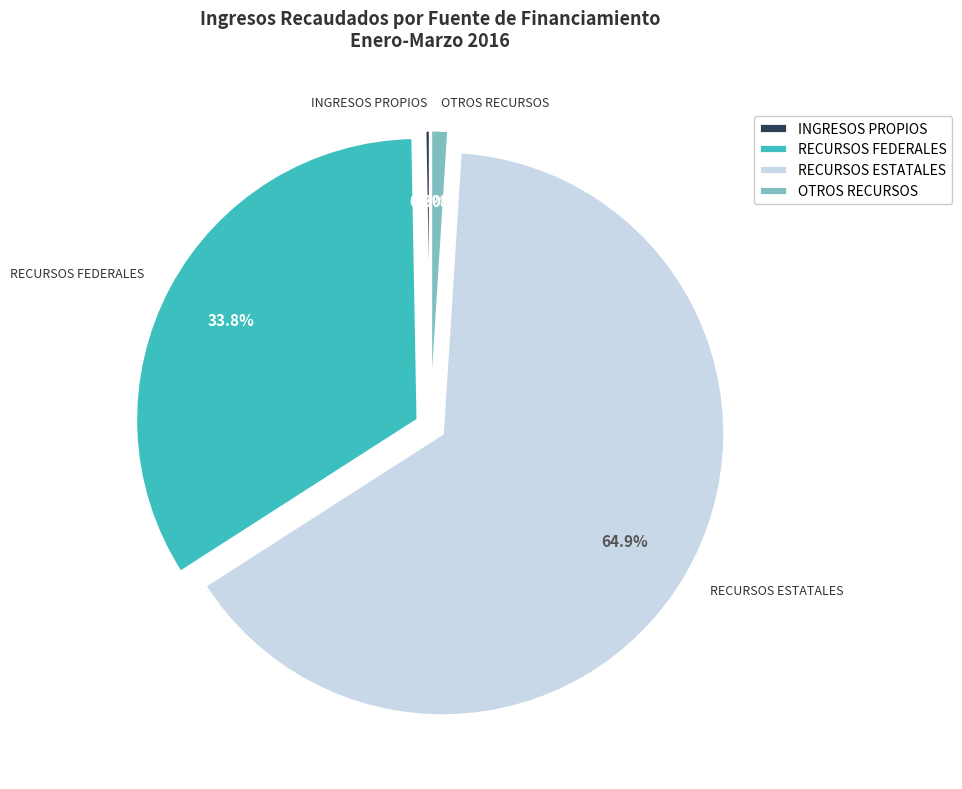

The RECURSOS FEDERALES slice represents 28% of the pie. True or false?

False